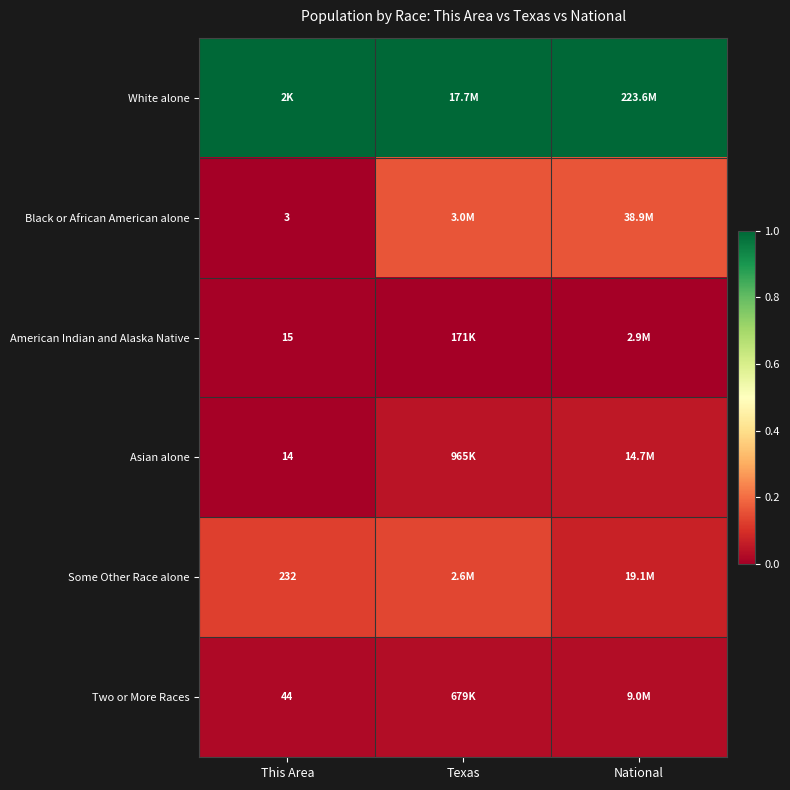

True or false: American Indian and Alaska Native has a value of 0.0 at Texas.

True